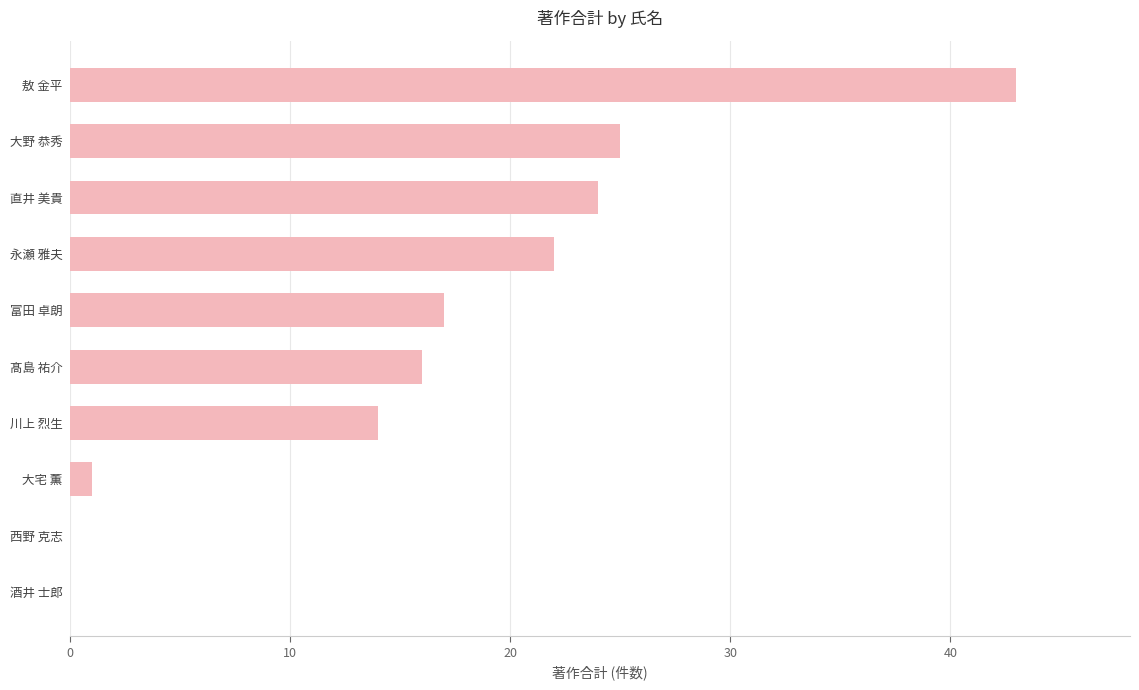

Which category has the highest value across all series?

敖 金平